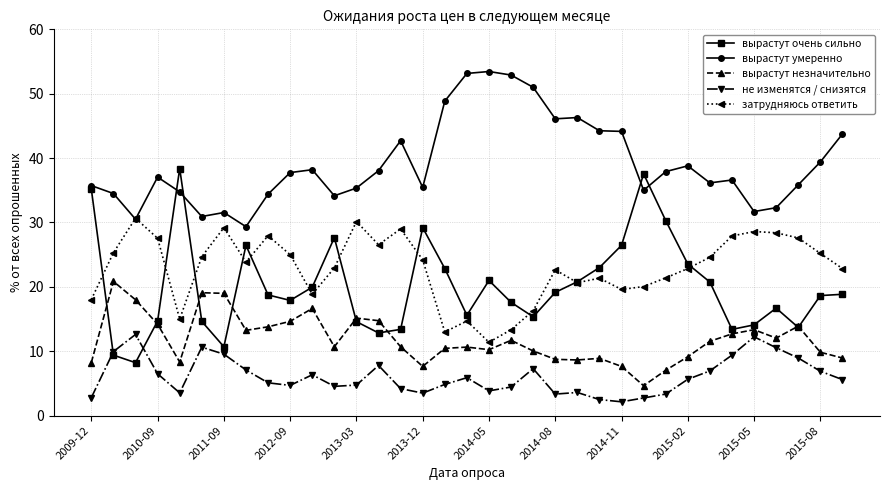

How many distinct data groups are displayed?

5